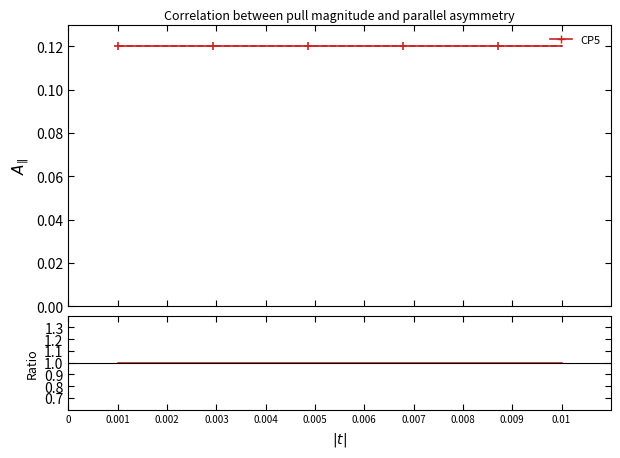

True or false: Morelia has more than 2 interior local peaks.

False